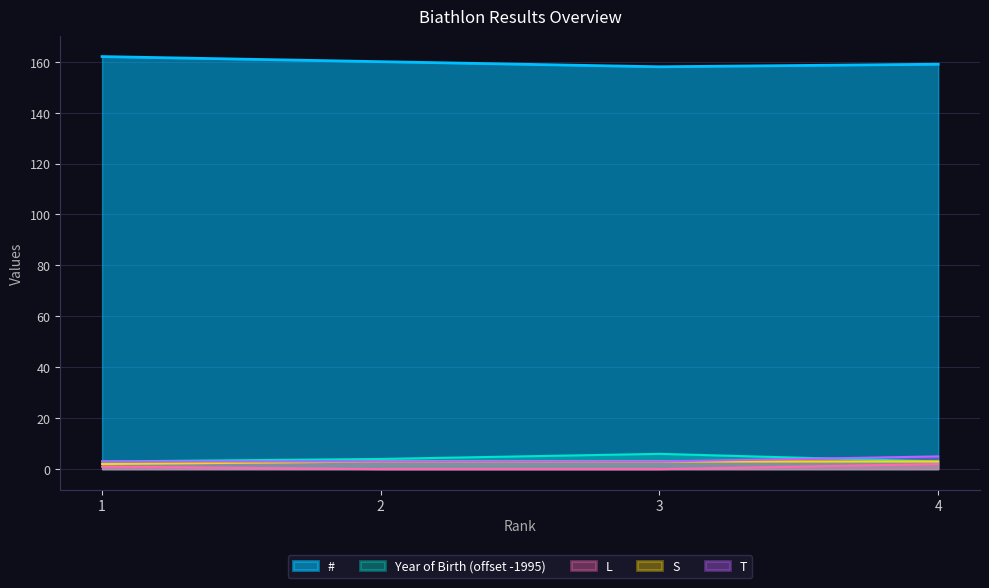

What is the difference between the highest and lowest values at 4?

157